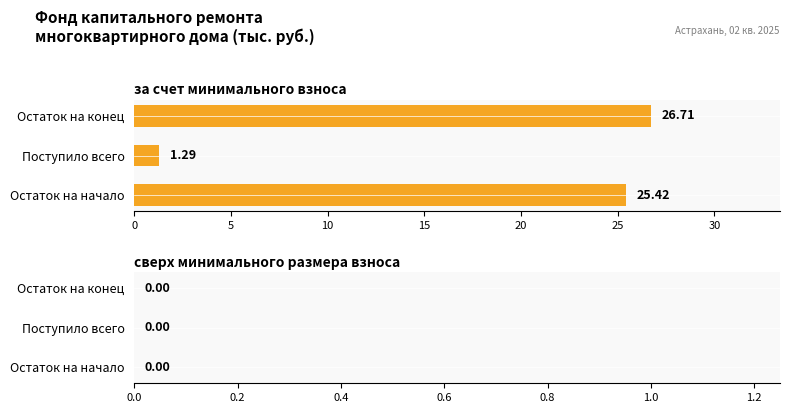

What is the ratio of the value at Остаток на конец to the value at Поступило всего?

20.7